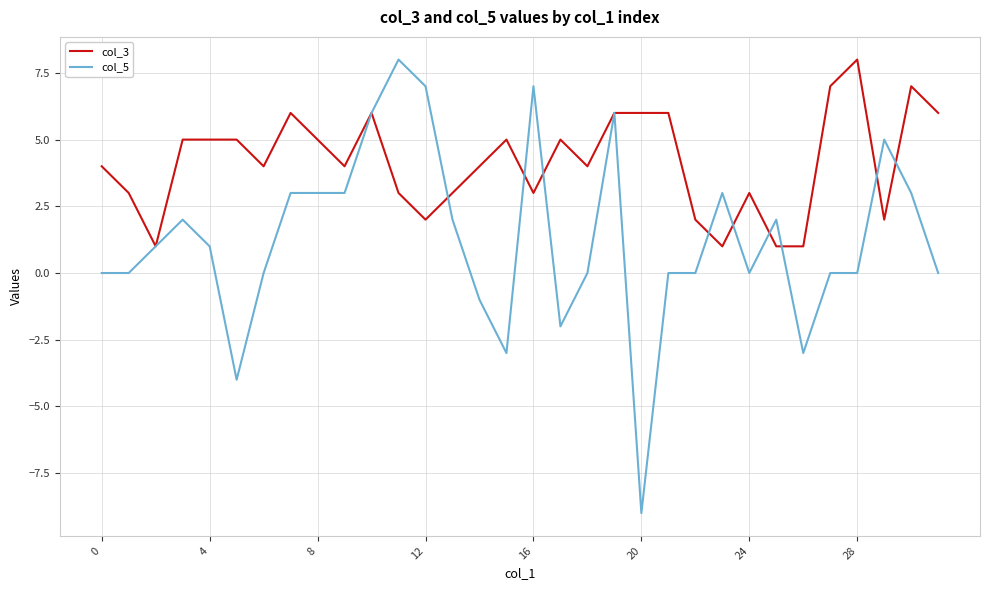

Rank the series by their average value, from highest to lowest.

col_3, col_5